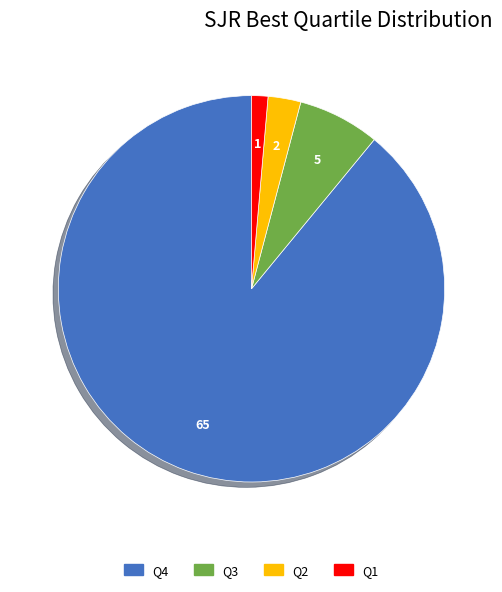

Which category has the biggest portion of the pie?

Q4